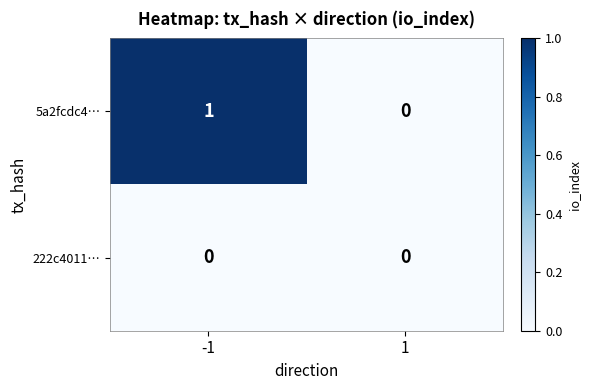

Reading left to right, transcribe all the data shown in this chart.

5a2fcdc4…: 1	0
222c4011…: 0	0